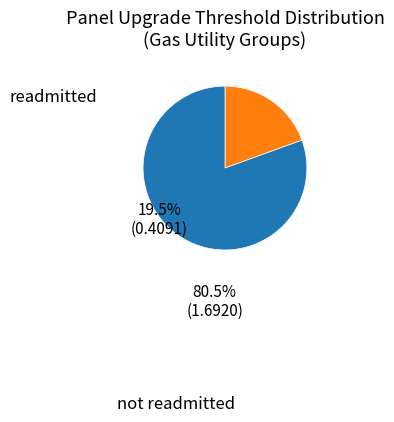

Is there any slice that represents more than half of the pie?

Yes